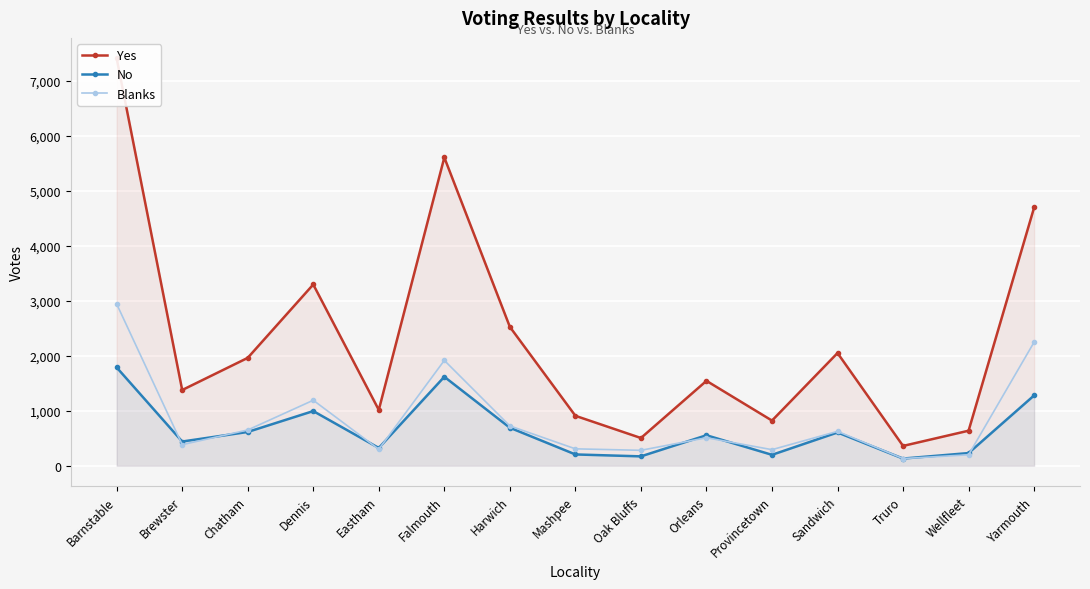

What is the label of the 5th point from the right?

Provincetown